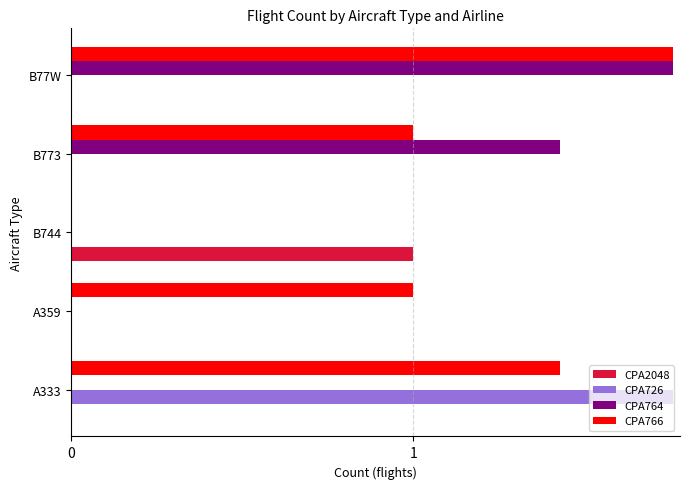

Reading right to left, what are all the values shown in this chart?

CPA2048: 0	0	1	0	0
CPA726: 0	0	0	0	7
CPA764: 7	3	0	0	0
CPA766: 7	1	0	1	3